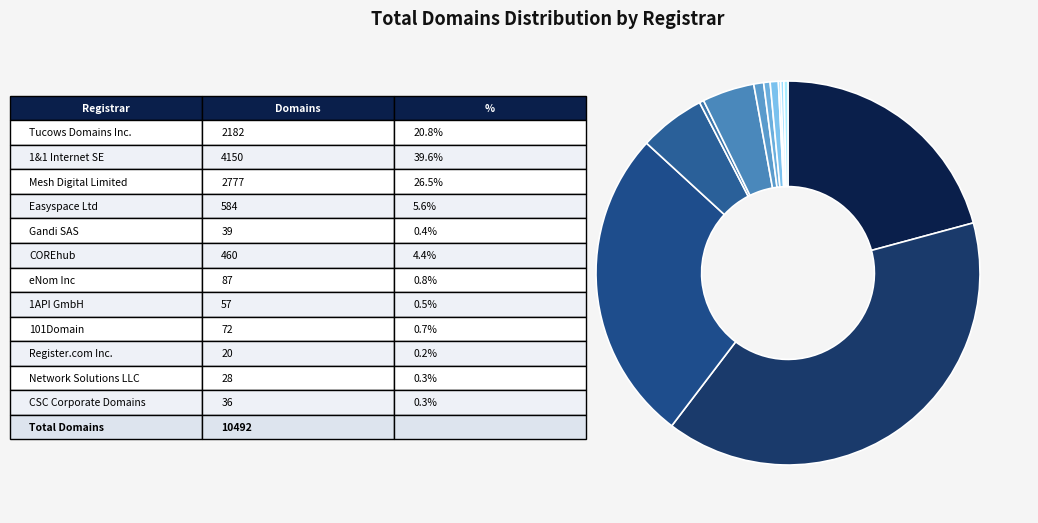

How many segments does this pie chart have?

12